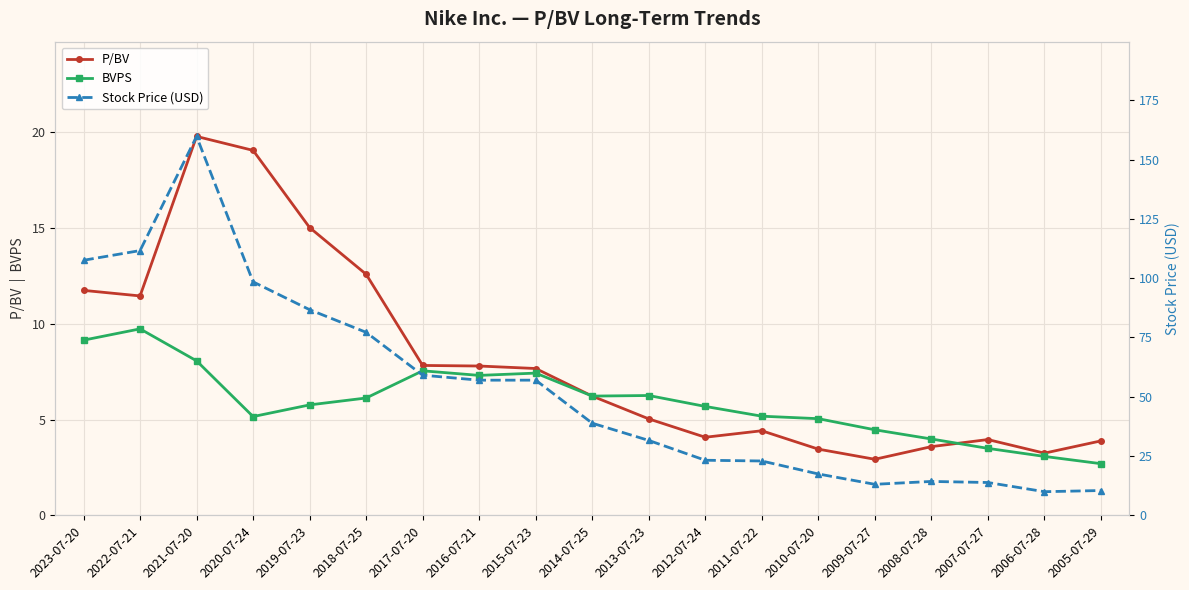

What is the approximate value of BVPS at 2016-07-21?

7.3